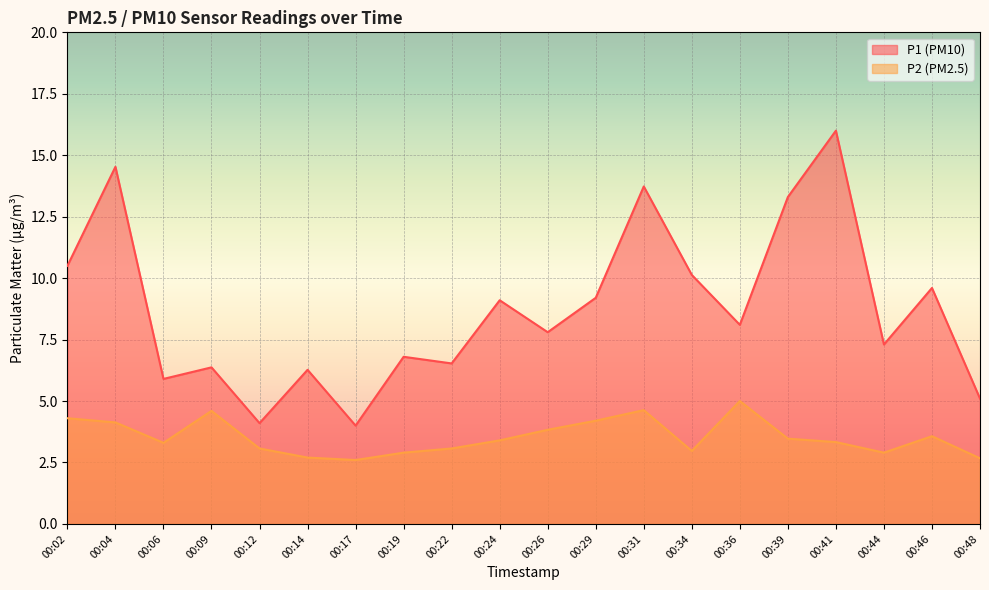

Reading left to right, list all the values displayed in this chart.

P1: 00:02=10.5	00:04=14.5	00:06=5.9	00:09=6.4	00:12=4.1	00:14=6.3	00:17=4.0	00:19=6.8	00:22=6.5	00:24=9.1	00:26=7.8	00:29=9.2	00:31=13.7	00:34=10.1	00:36=8.1	00:39=13.3	00:41=16.0	00:44=7.3	00:46=9.6	00:48=5.1
P2: 00:02=4.3	00:04=4.1	00:06=3.3	00:09=4.6	00:12=3.1	00:14=2.7	00:17=2.6	00:19=2.9	00:22=3.1	00:24=3.4	00:26=3.8	00:29=4.2	00:31=4.6	00:34=3.0	00:36=5.0	00:39=3.5	00:41=3.3	00:44=2.9	00:46=3.6	00:48=2.7